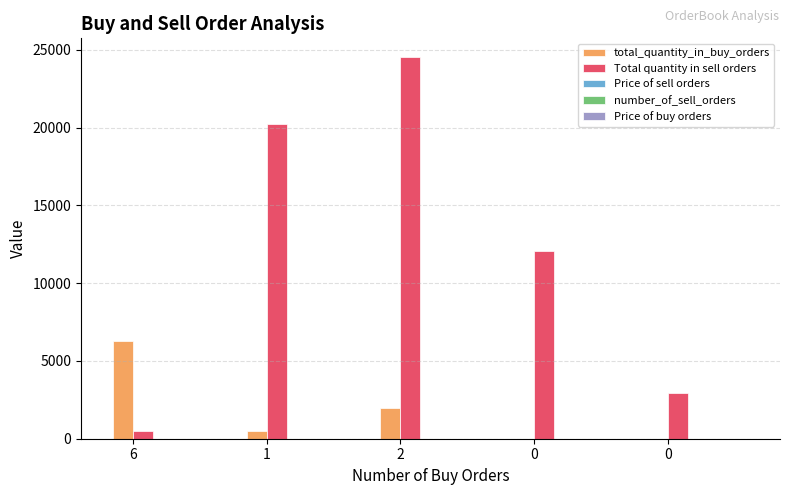

How many groups of bars are there?

5